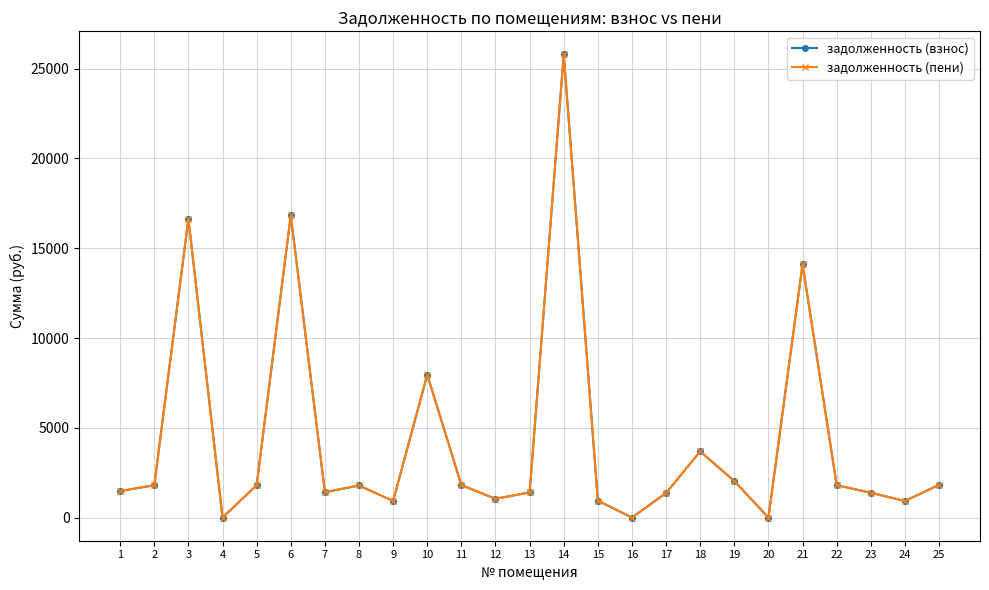

Reading left to right, what are all the values shown in this chart?

задолженность (взнос): 1=1478.2	2=1799.0	3=16640.6	4=0.0	5=1806.7	6=16825.5	7=1411.5	8=1786.2	9=923.9	10=7958.0	11=1806.7	12=1045.5	13=1398.6	14=25793.0	15=941.8	16=0.0	17=1367.8	18=3687.3	19=2031.6	20=0.0	21=14109.0	22=1804.1	23=1380.7	24=923.8	25=1824.7
задолженность (пени): 1=1478.2	2=1799.0	3=16640.6	4=0.0	5=1806.7	6=16825.5	7=1411.5	8=1786.2	9=923.9	10=7958.0	11=1806.7	12=1045.5	13=1398.6	14=25793.0	15=941.8	16=0.0	17=1367.8	18=3687.3	19=2031.6	20=0.0	21=14109.0	22=1804.1	23=1380.7	24=923.8	25=1824.7